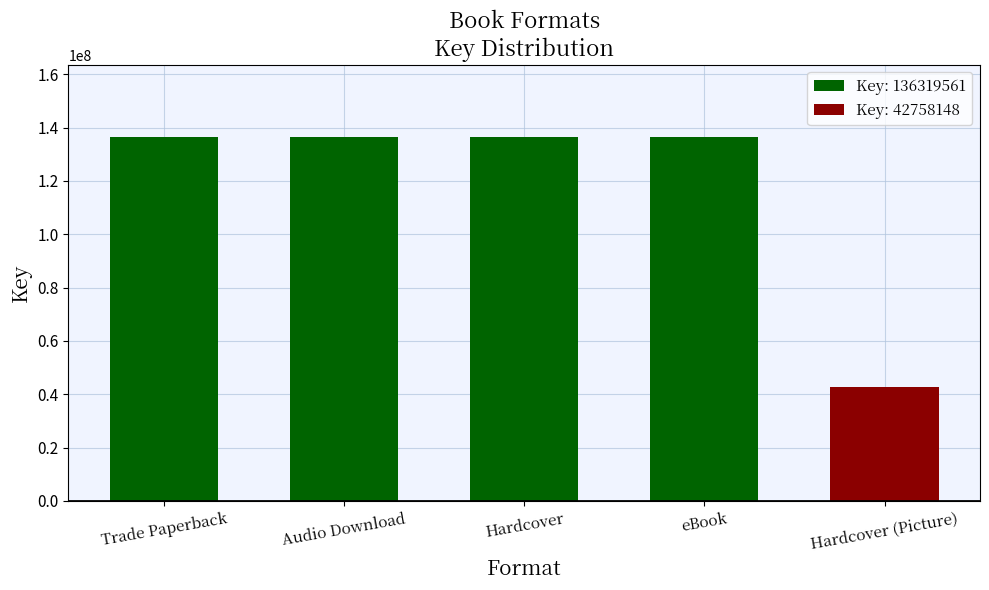

What is the change in value from Trade Paperback to Hardcover (Picture)?

-93561413